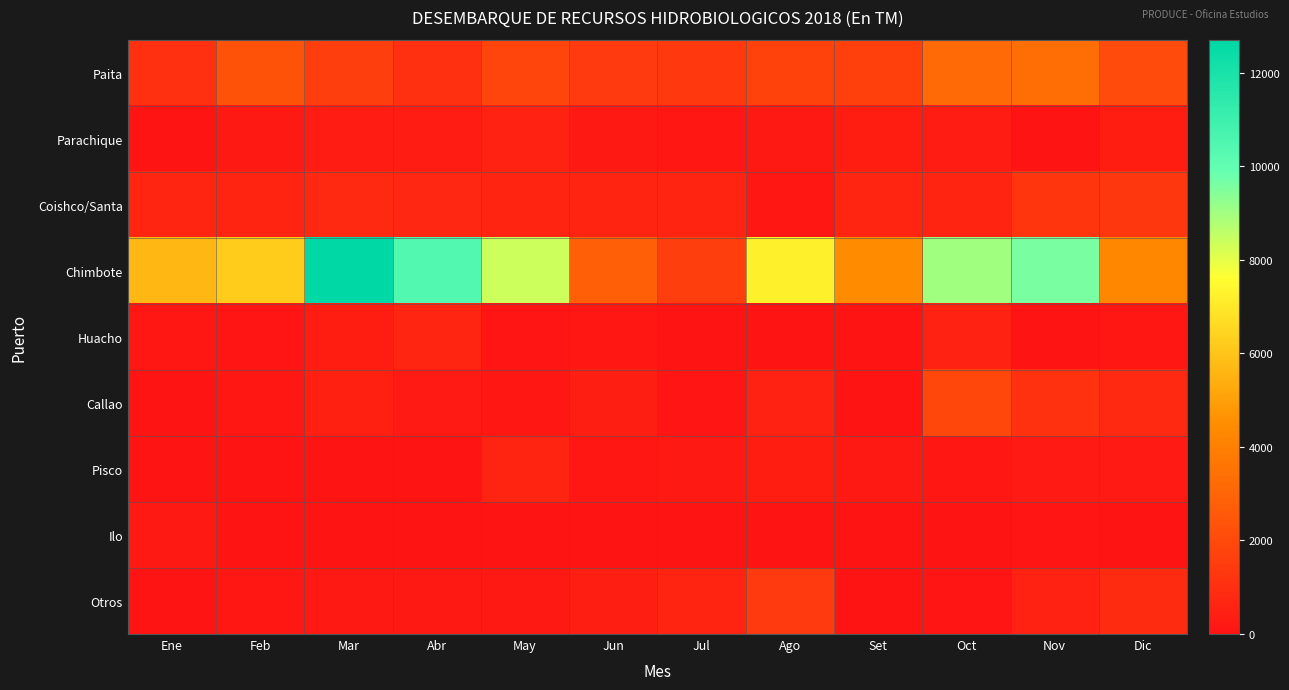

At which category is the sum across all series the highest?

Mar